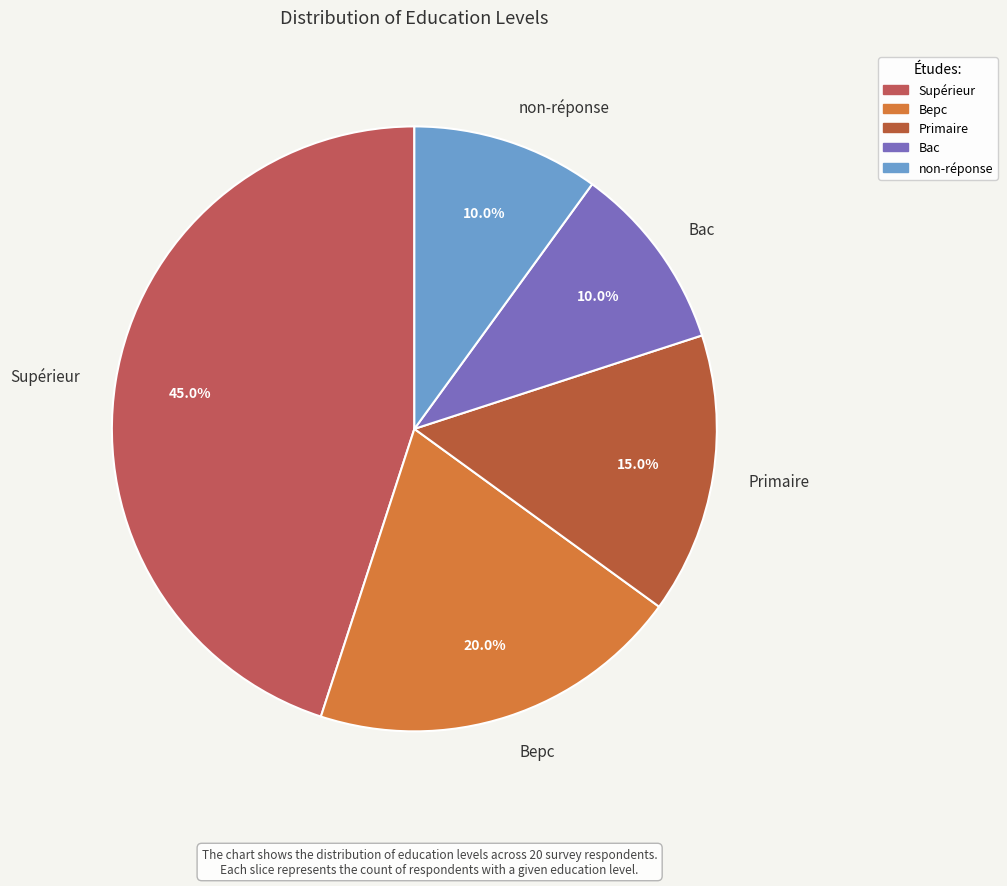

To the nearest percent, what percentage of the pie is non-réponse?

10%